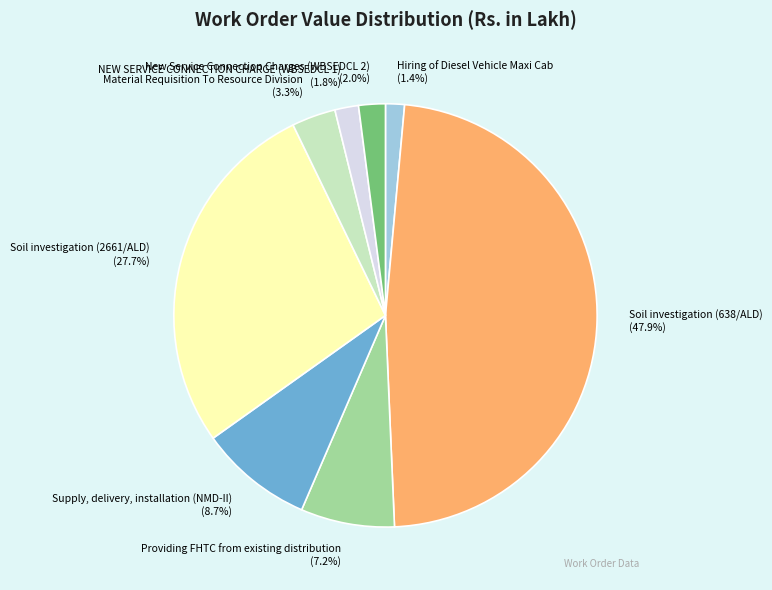

Does any single category account for the majority?

No